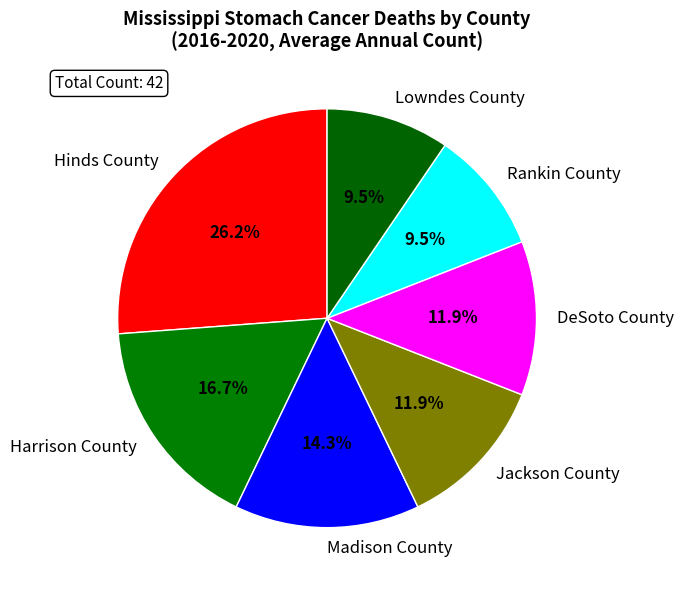

Is there a majority slice in this chart?

No